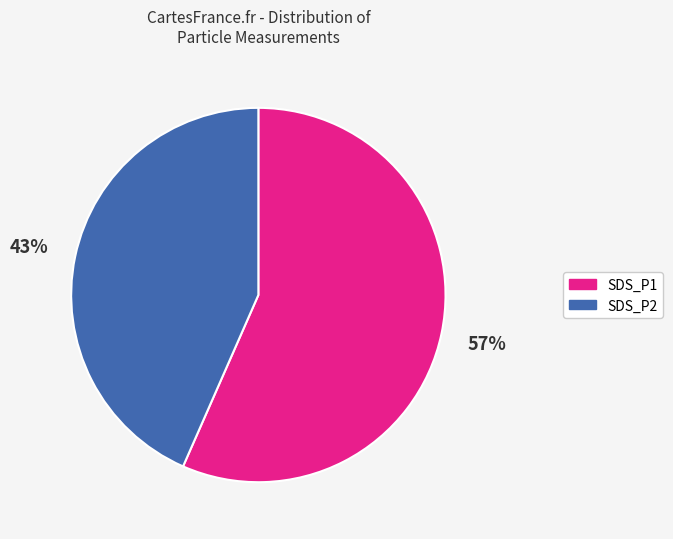

Approximately how many times larger is the value at SDS_P2 compared to SDS_P1?

0.8